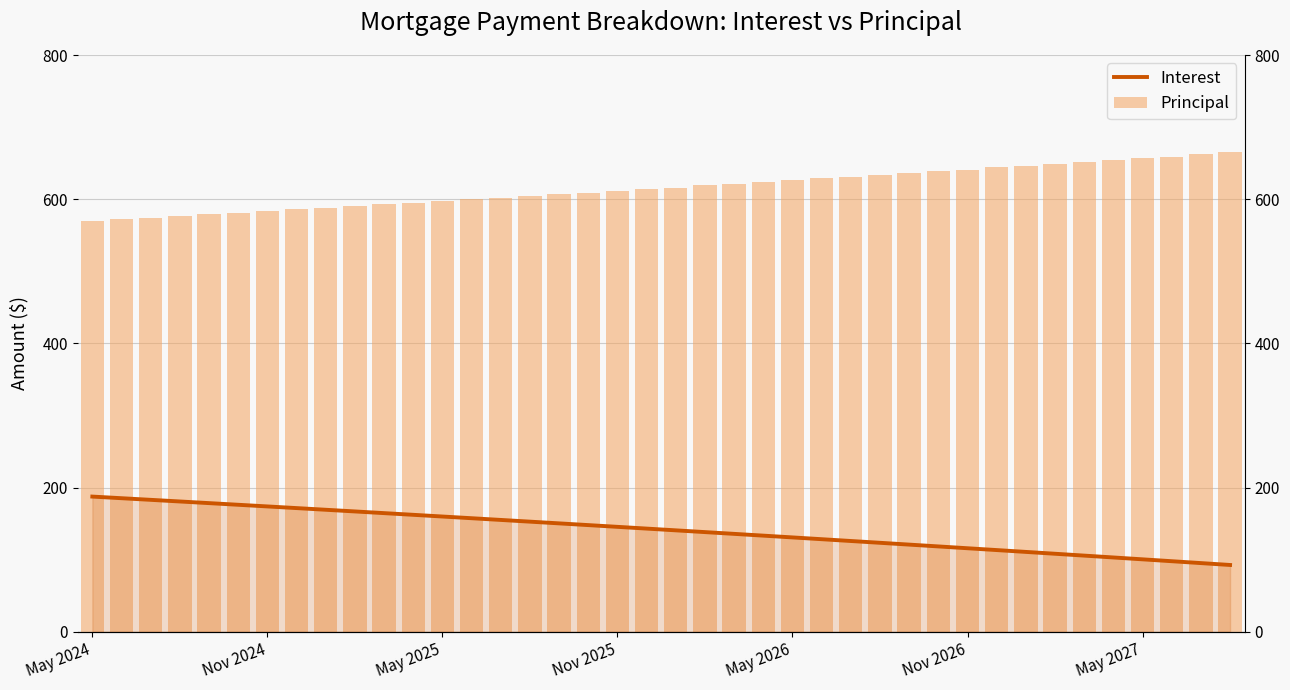

What is the total value across all series at Nov 2025?

756.6